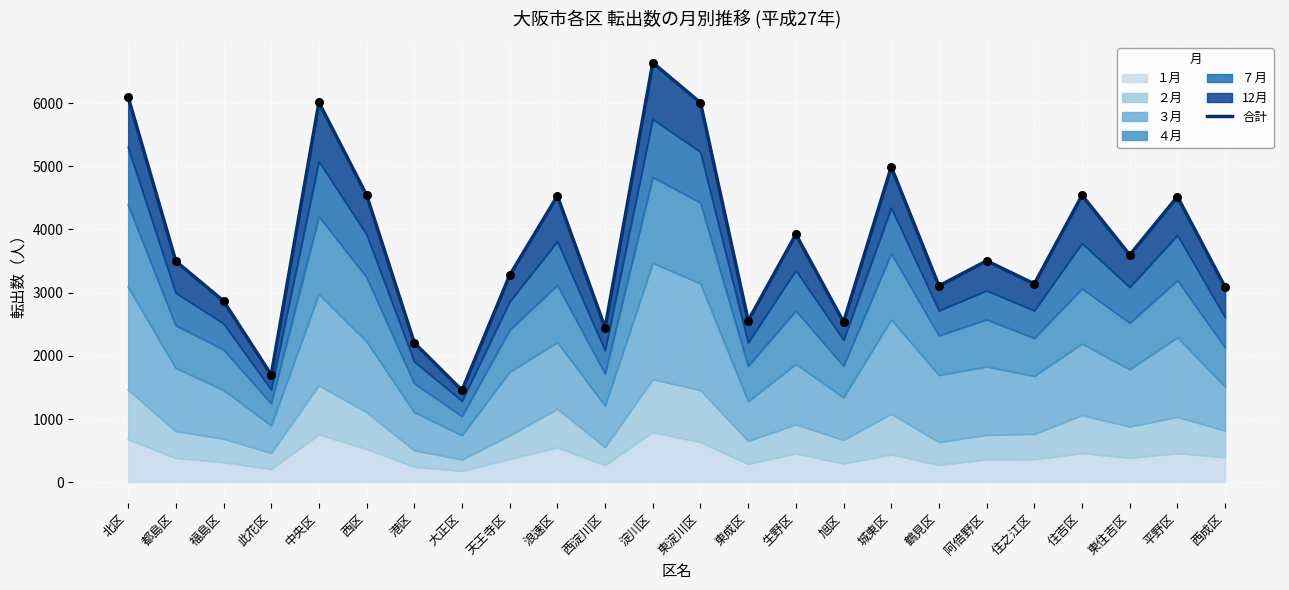

Approximately how many times larger is the value at 都島区 compared to 鶴見区?

1.1